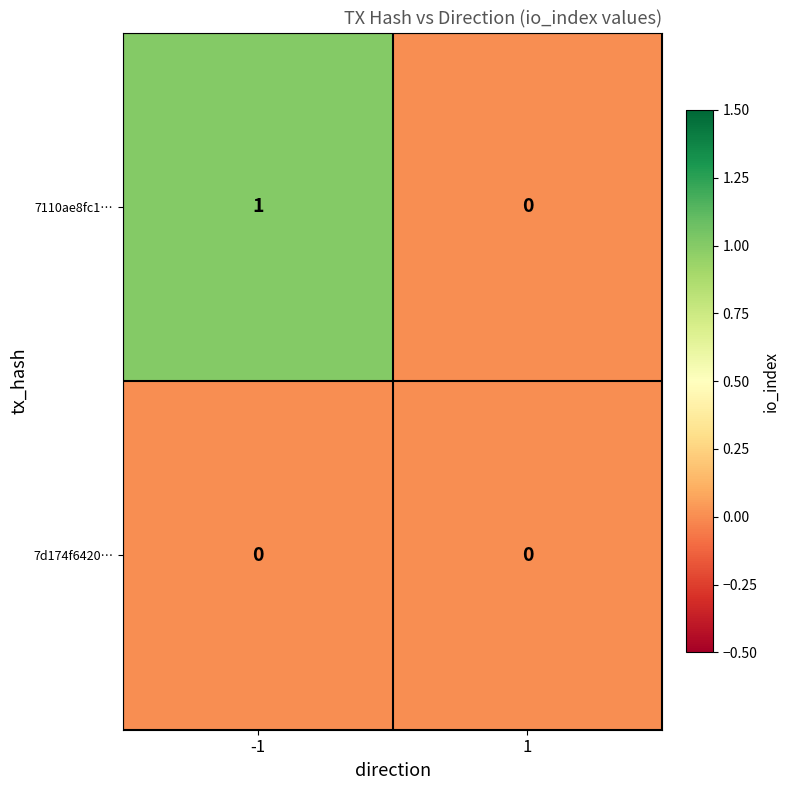

Which series changed the most between -1 and 1?

7110ae8fc1…